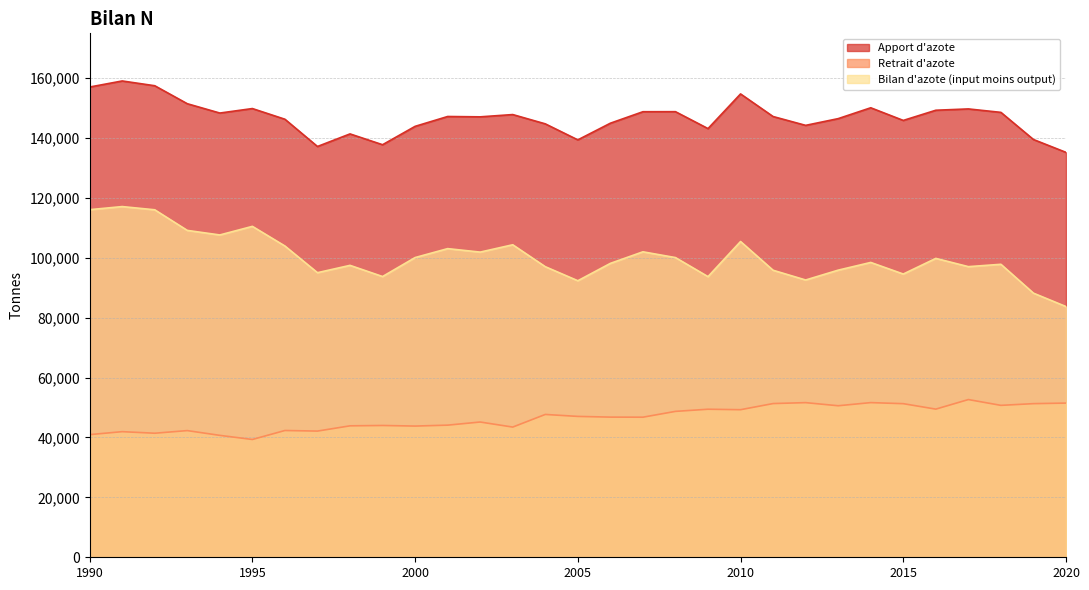

What is the difference between the Retrait d'azote values at 1998 and 1996?

1559